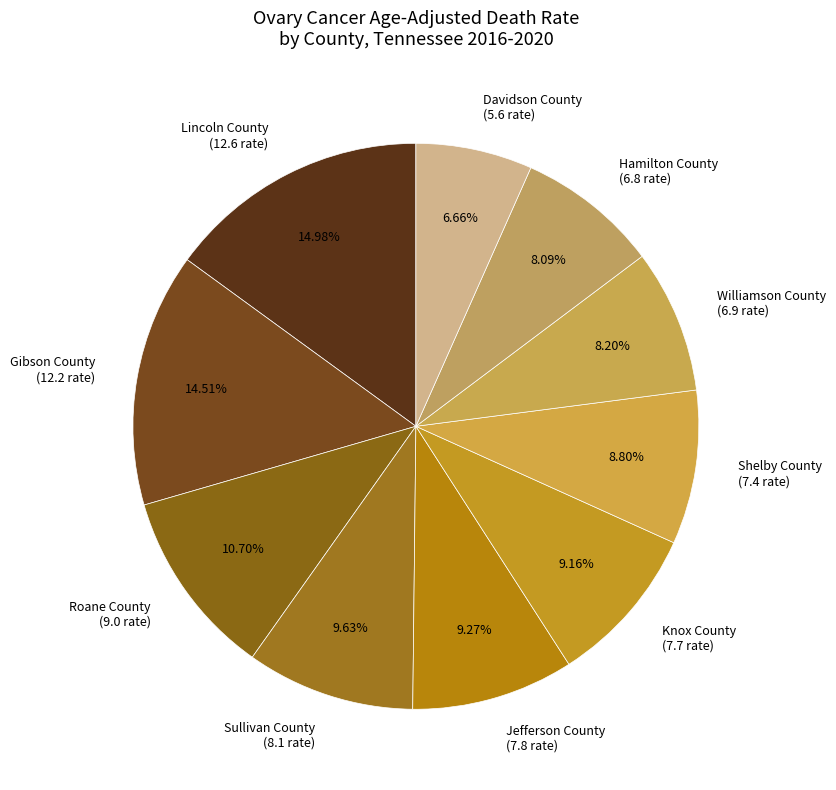

Is there any slice that represents more than half of the pie?

No